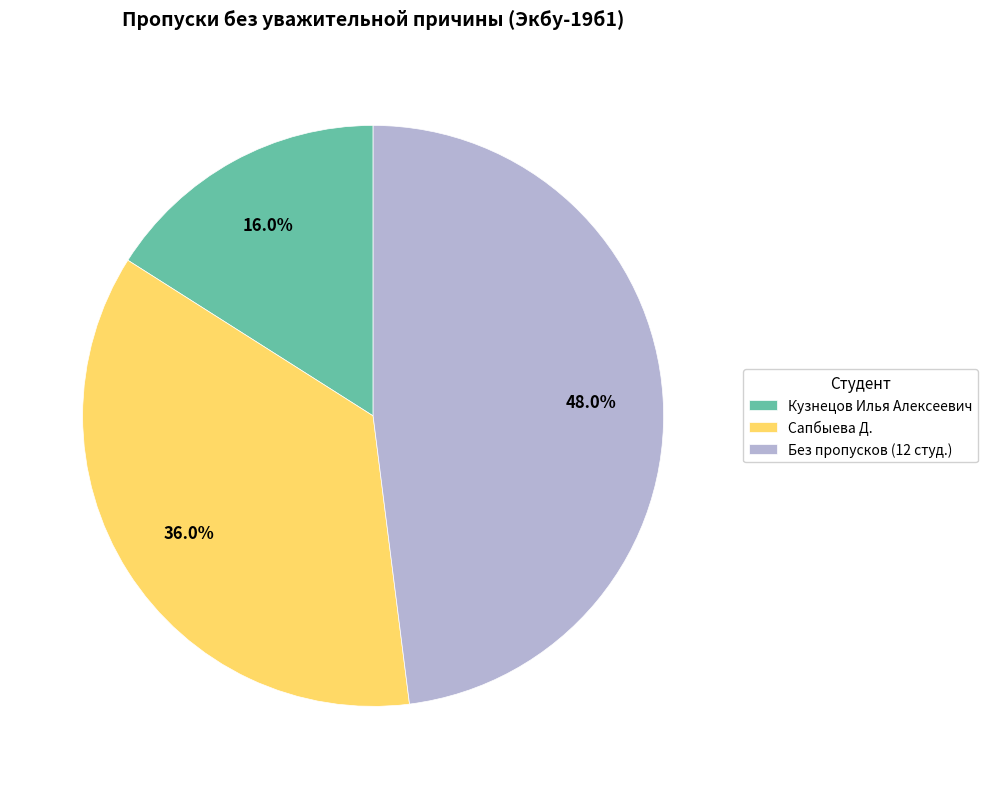

To the nearest percent, what is the average slice percentage?

33%